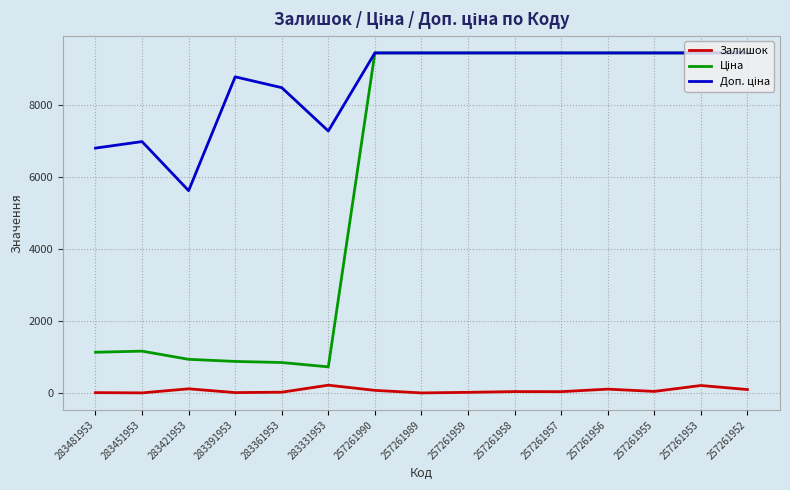

The value of Залишок at 283331953 is 219.0. True or false?

True